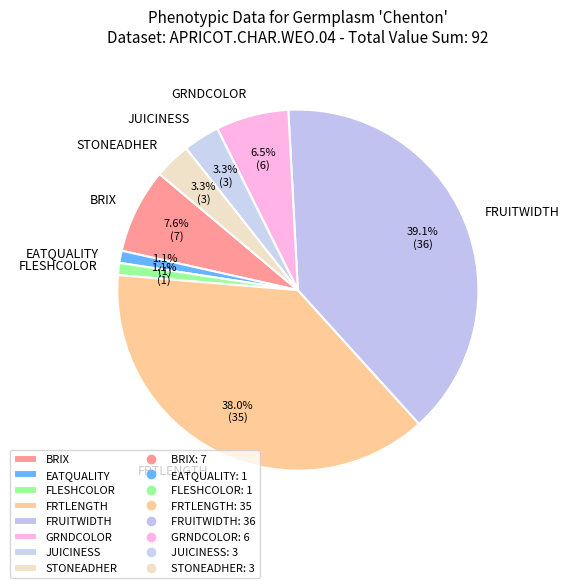

To the nearest percent, what portion does JUICINESS represent?

3%